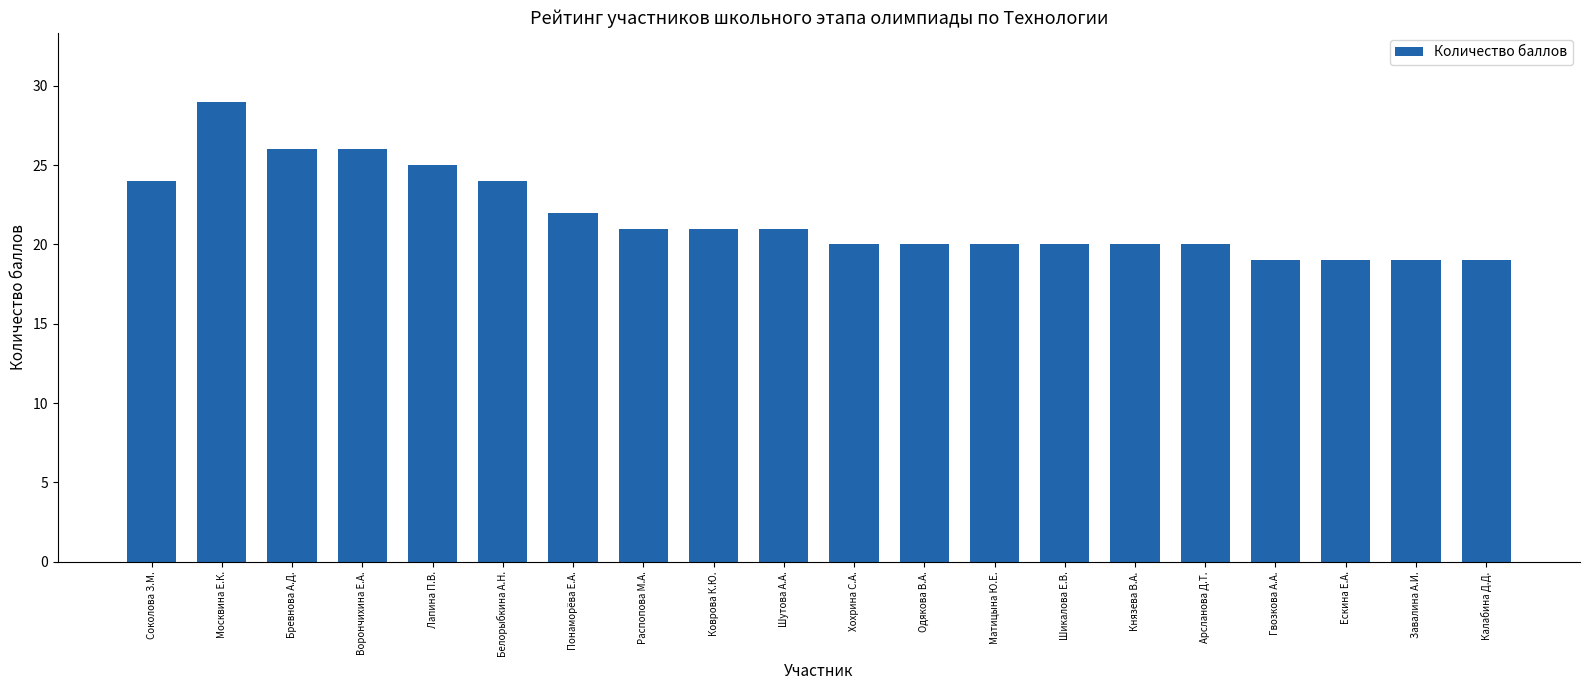

True or false: the data shows 37 at Белорыбкина А.Н..

False